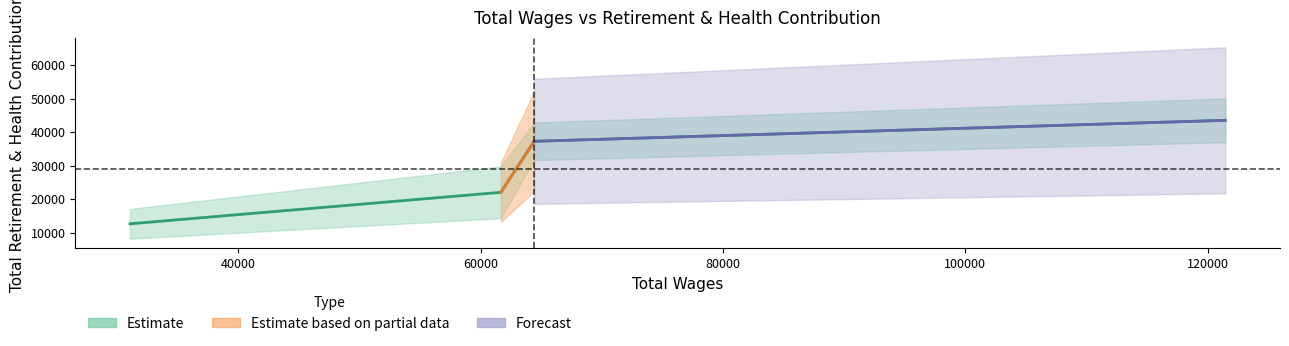

What is the sum of all values?

115545